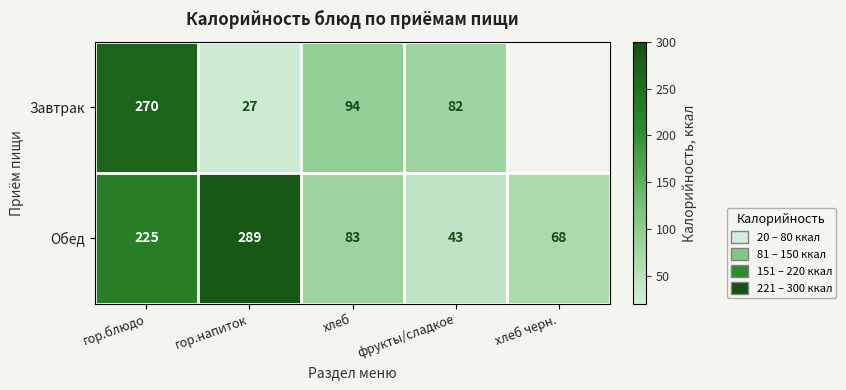

At хлеб, list the series in order from largest to smallest.

Завтрак, Обед